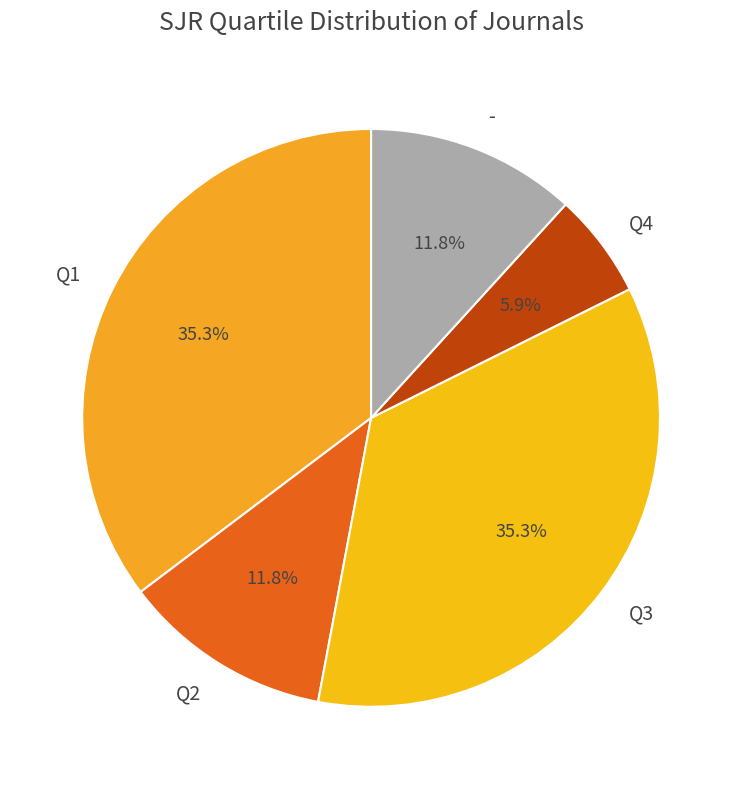

Is there a majority slice in this chart?

No